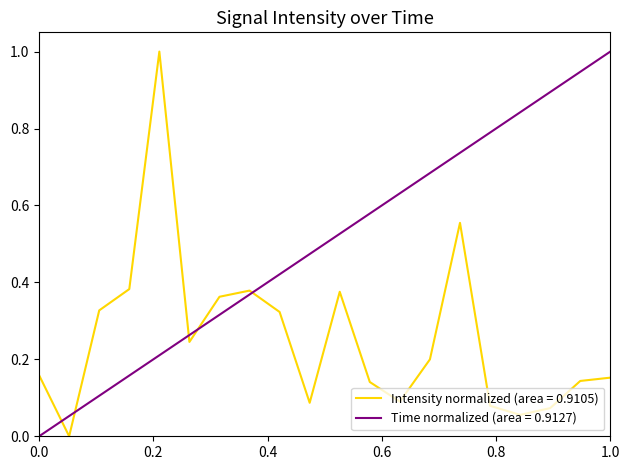

Which series has the largest total across all categories?

Time normalized (area = 0.9127)